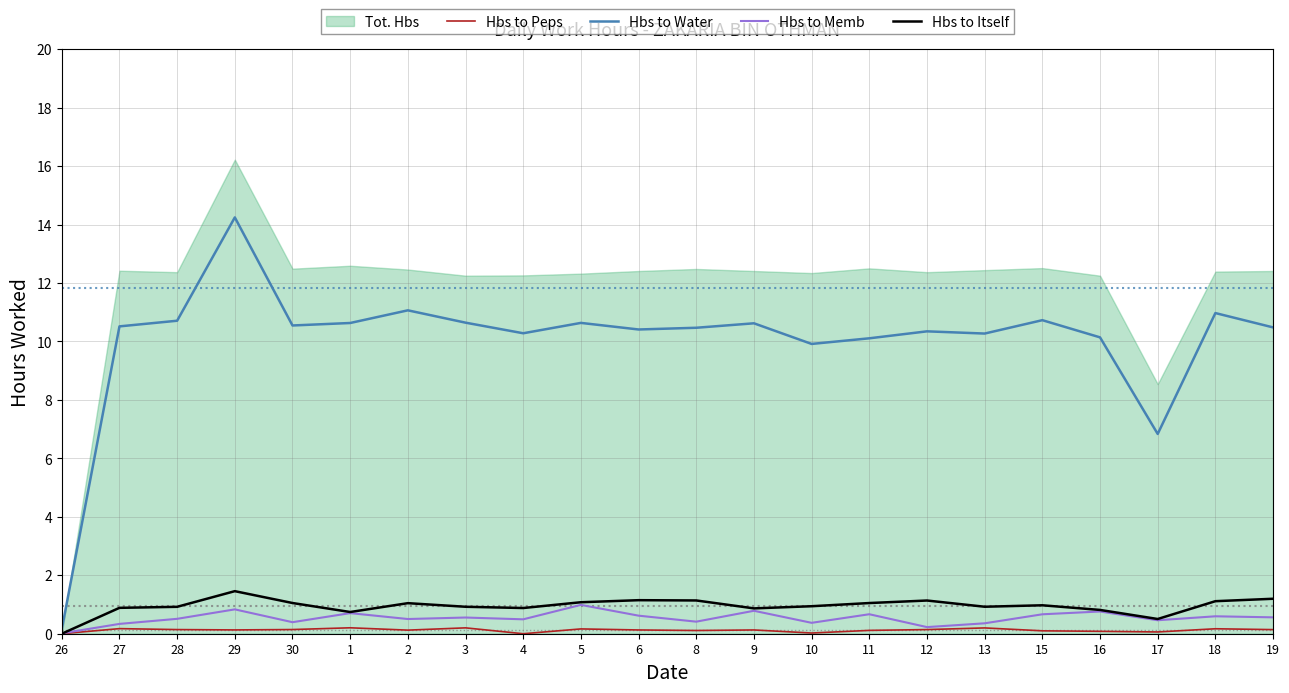

List the series in order of their peak value, lowest first.

Hbs to Peps, Hbs to Memb, Hbs to Itself, Hbs to Water